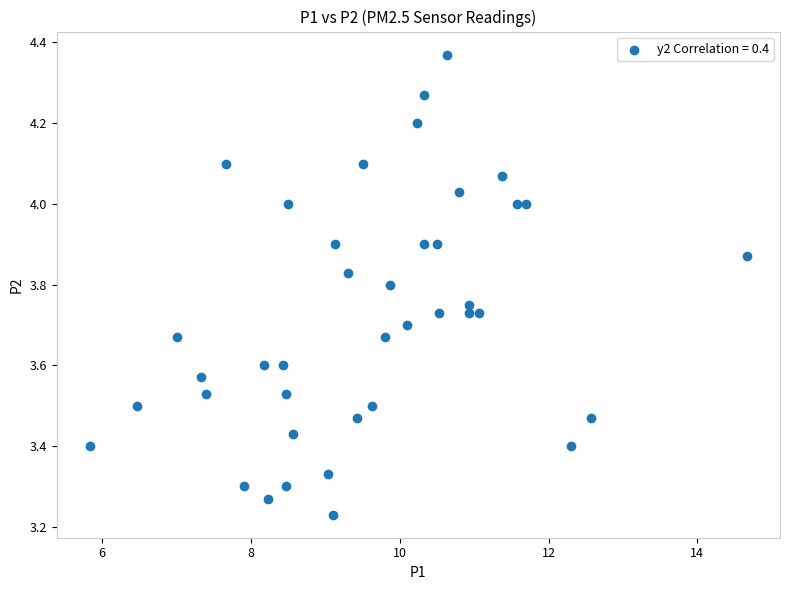

What is the range of X values (max minus min)?

8.8